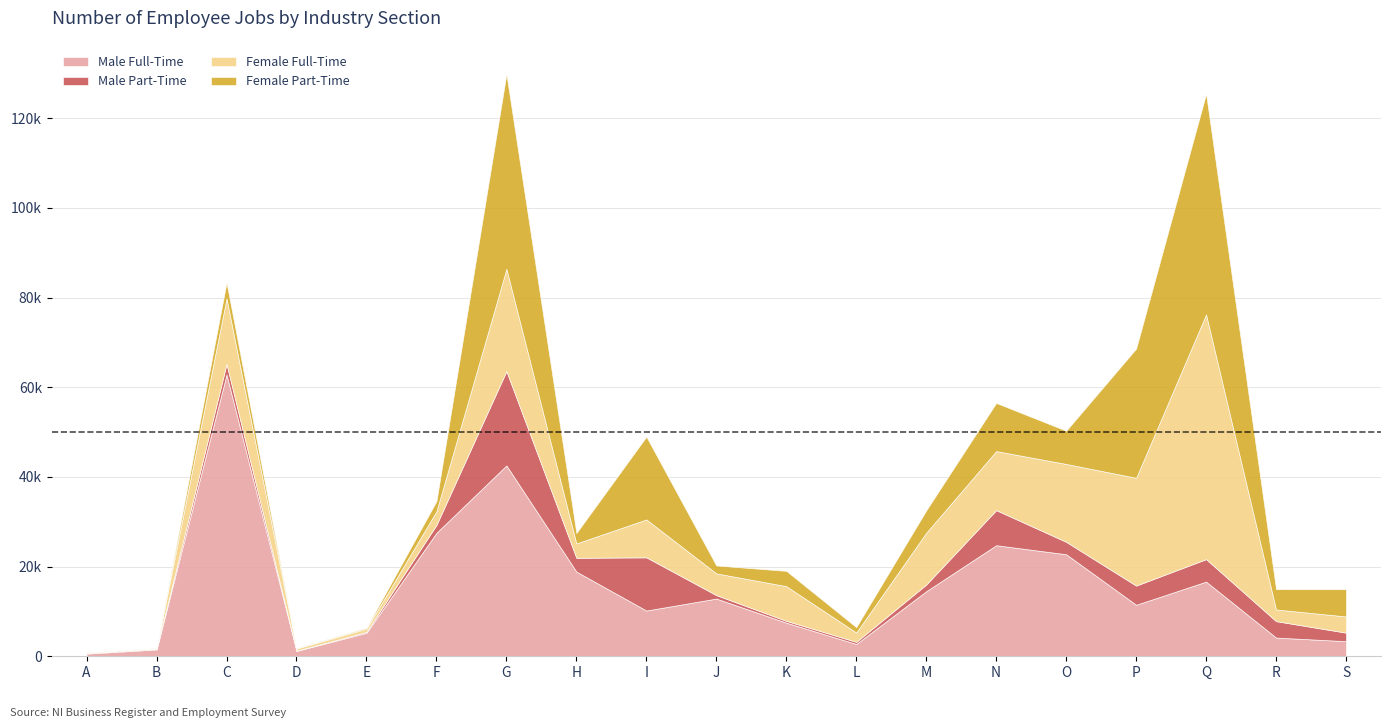

True or false: Female Full-Time has more than 0 points higher than both neighbors.

True